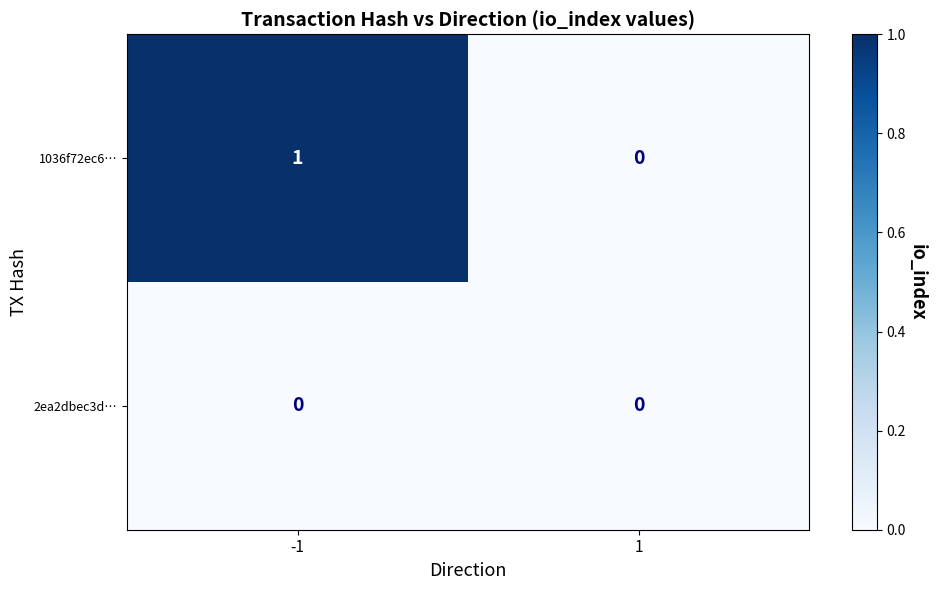

Which series changed the most between -1 and 1?

1036f72ec6…